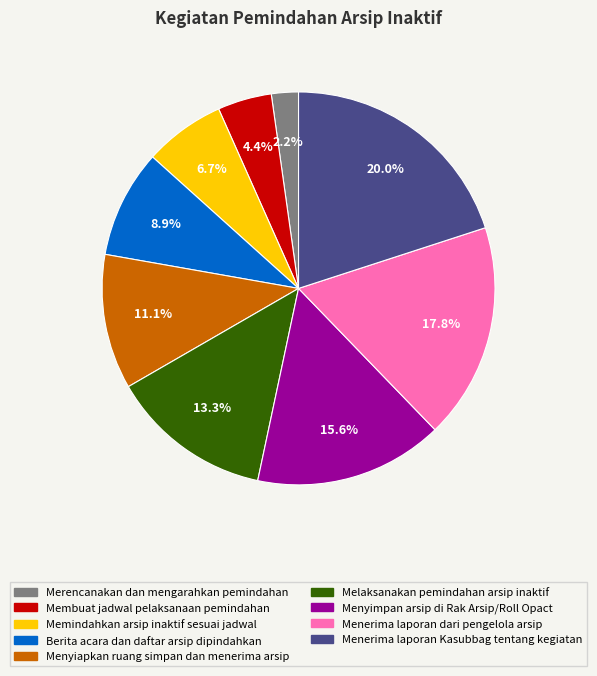

What is the ratio of the value at Menyimpan arsip di Rak Arsip/Roll Opact to the value at Melaksanakan pemindahan arsip inaktif?

1.2